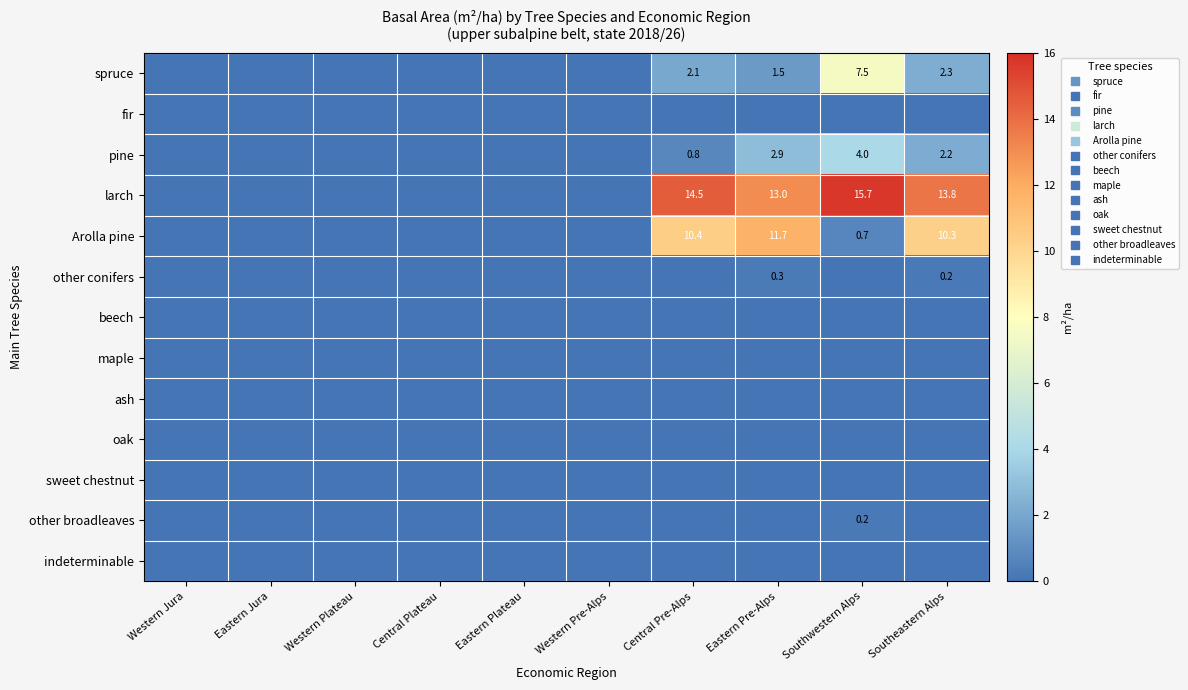

Which has a higher value, Central Pre-Alps or Southeastern Alps?

Southeastern Alps